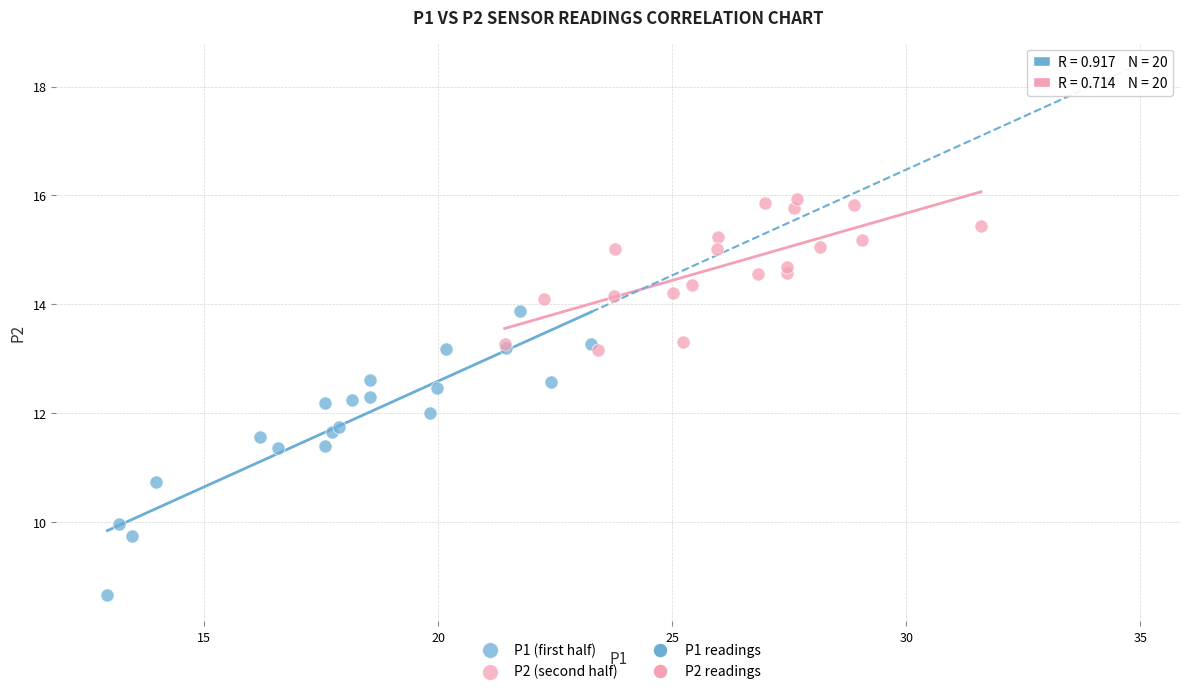

Which series reaches the maximum Y coordinate?

P2 (second half)